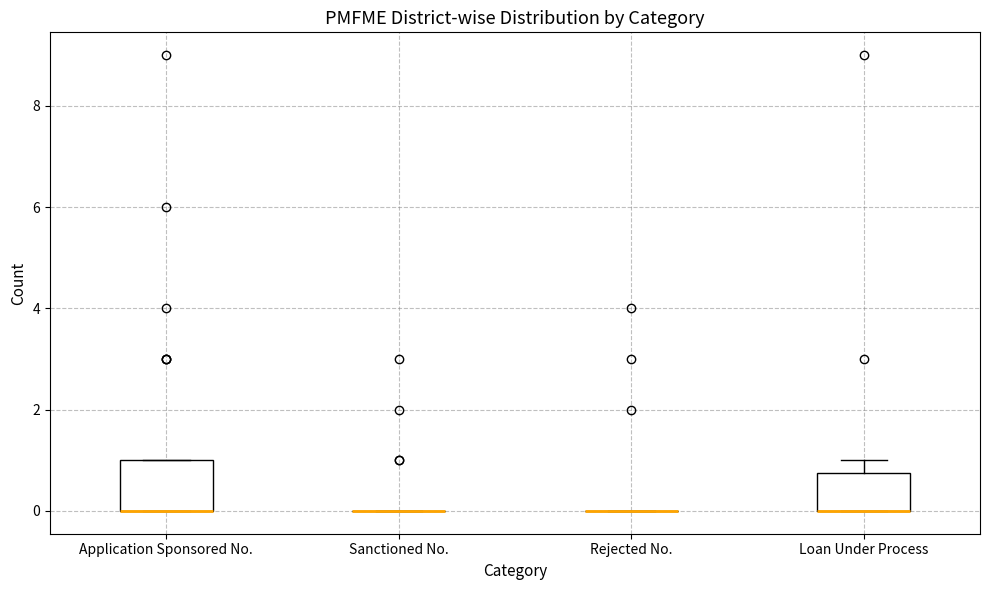

Comparing the boxes themselves (not the whiskers), which one is the tallest?

Application Sponsored No.